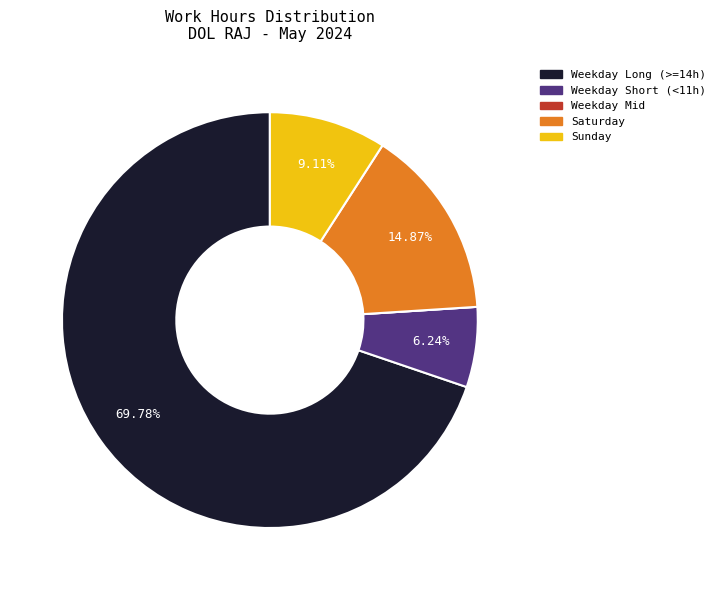

Between Sunday and Weekday Short (<11h), which is larger?

Sunday